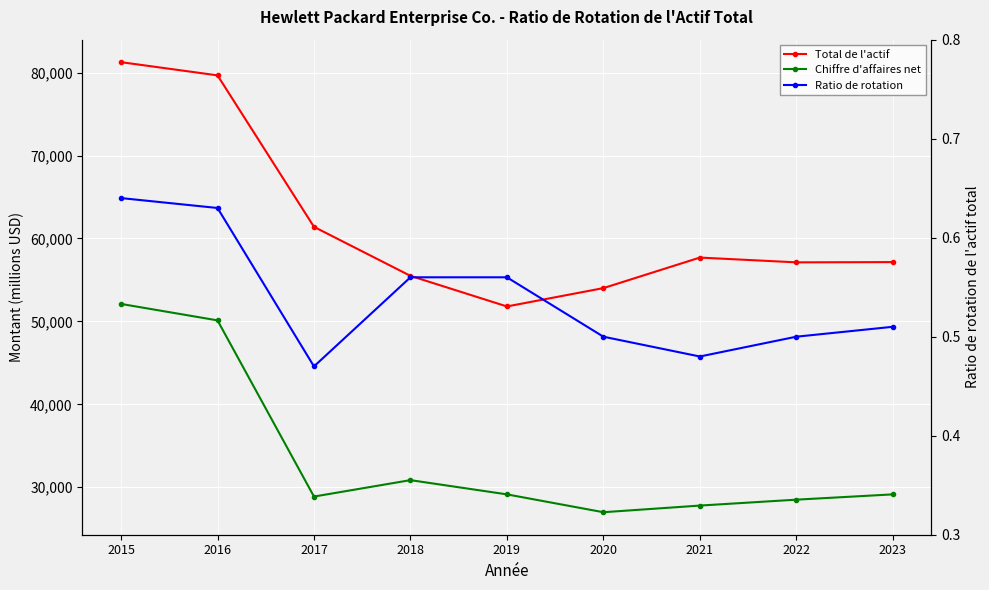

Which series has the largest range (max minus min)?

Total de l'actif